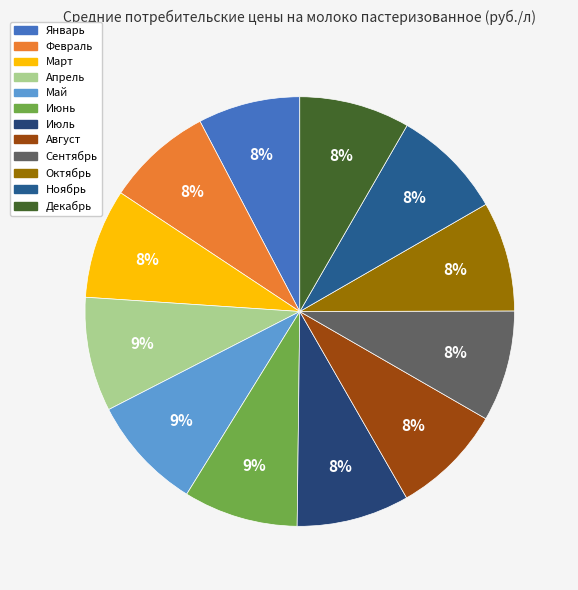

What percentage is NOT represented by Июнь?

91.4%